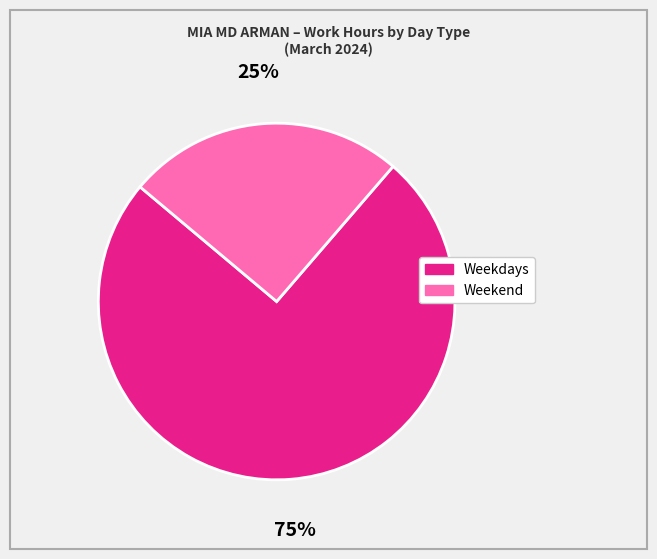

To the nearest percent, what is the difference between the largest and smallest slice percentages?

50%